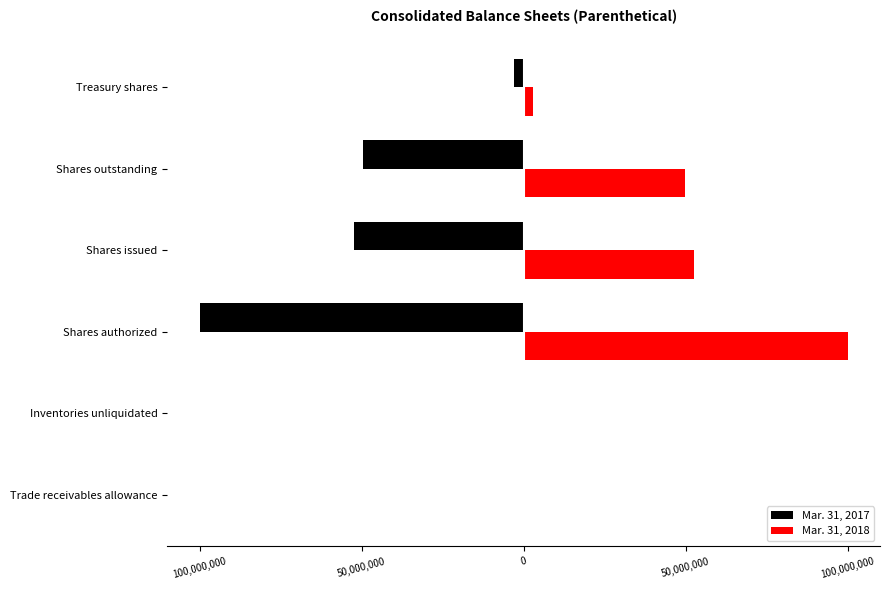

What are all the series names shown in the legend?

Mar. 31, 2017, Mar. 31, 2018